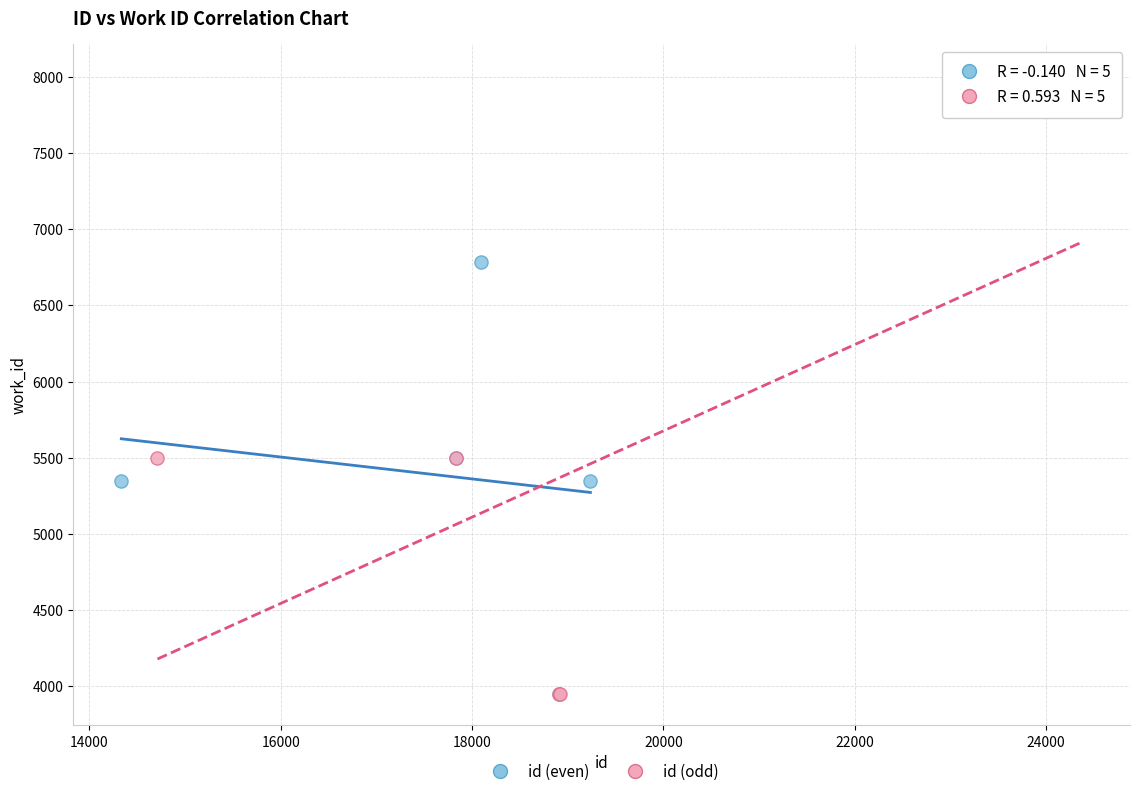

Which series reaches the maximum Y coordinate?

id (odd)